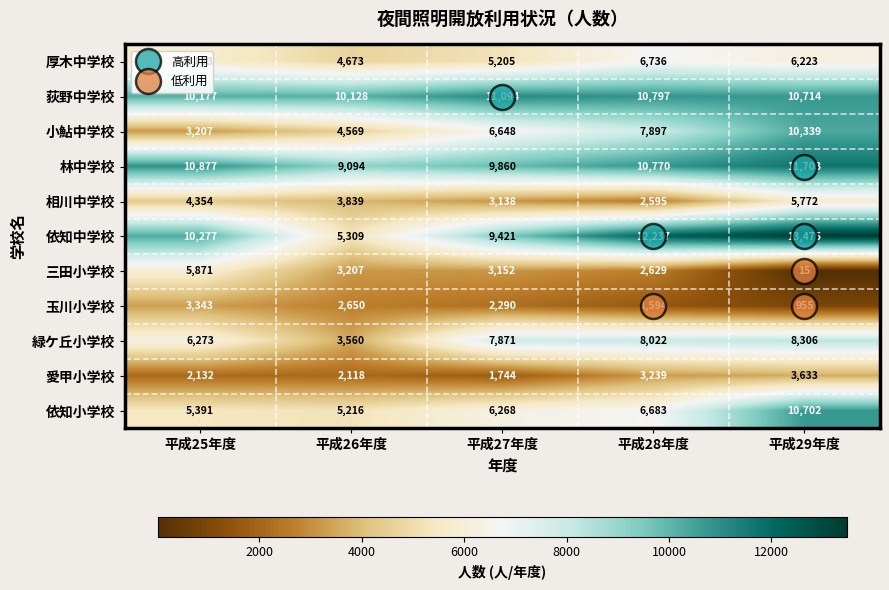

How many 玉川小学校 values are between 1594 and 2650?

3